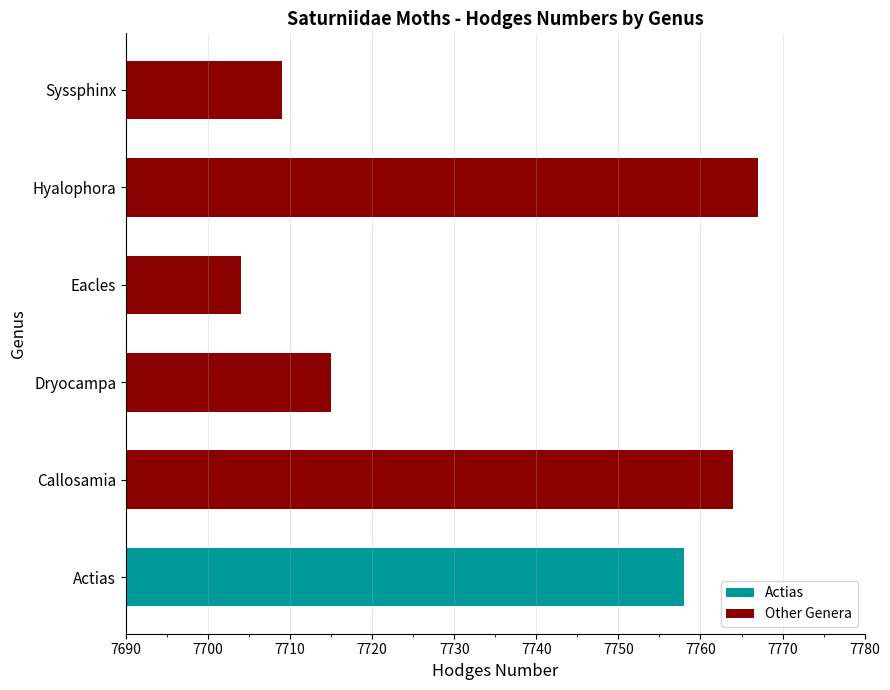

Reading top to bottom, what are all the values shown in this chart?

7709	7767	7704	7715	7764	7758